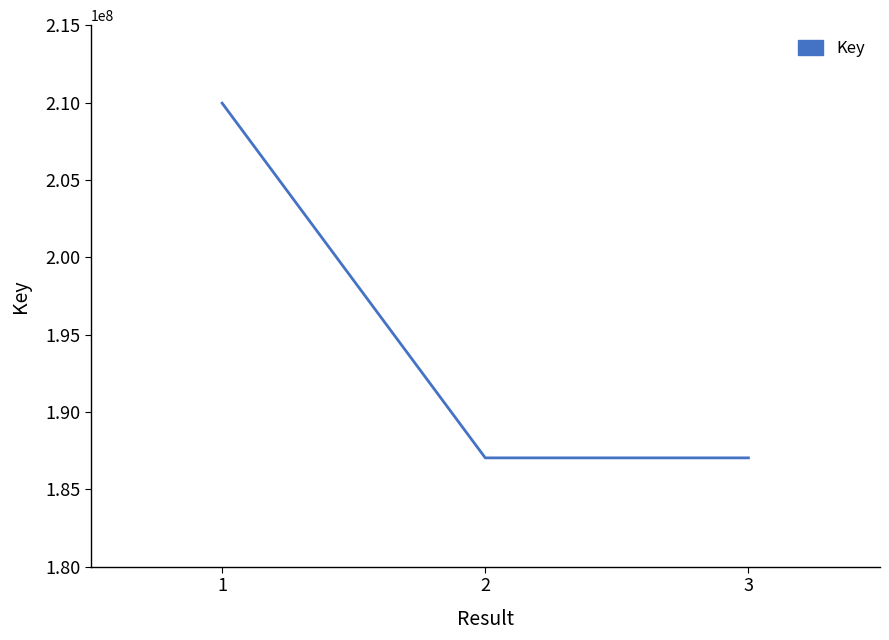

Is it true that the value at 3 is 334164533?

False